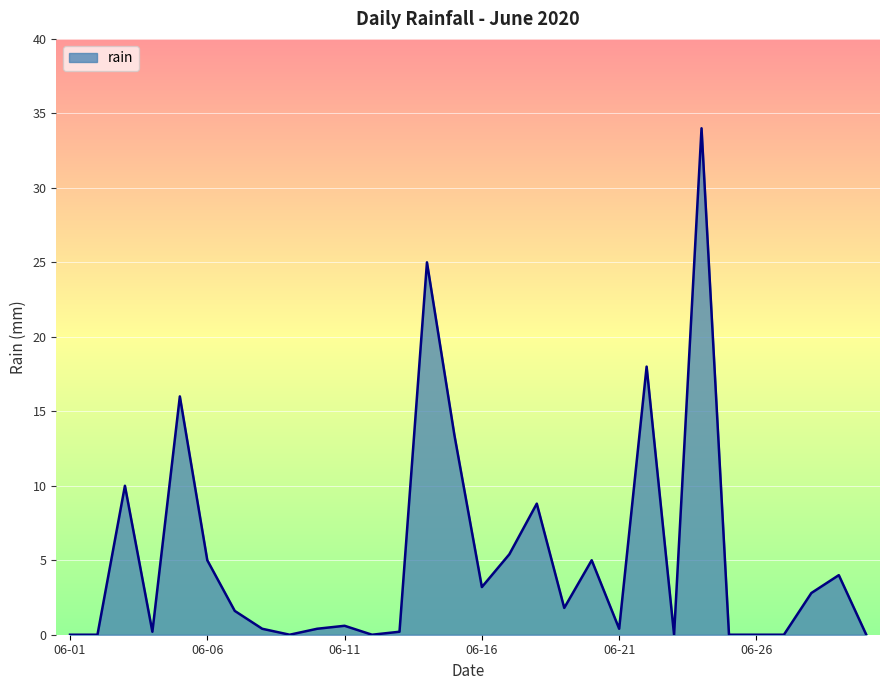

What is the maximum value shown in the chart?

34.0